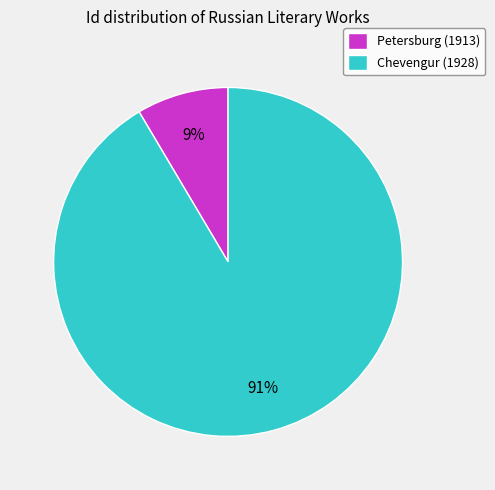

To the nearest percent, what portion does Chevengur (1928) represent?

91%